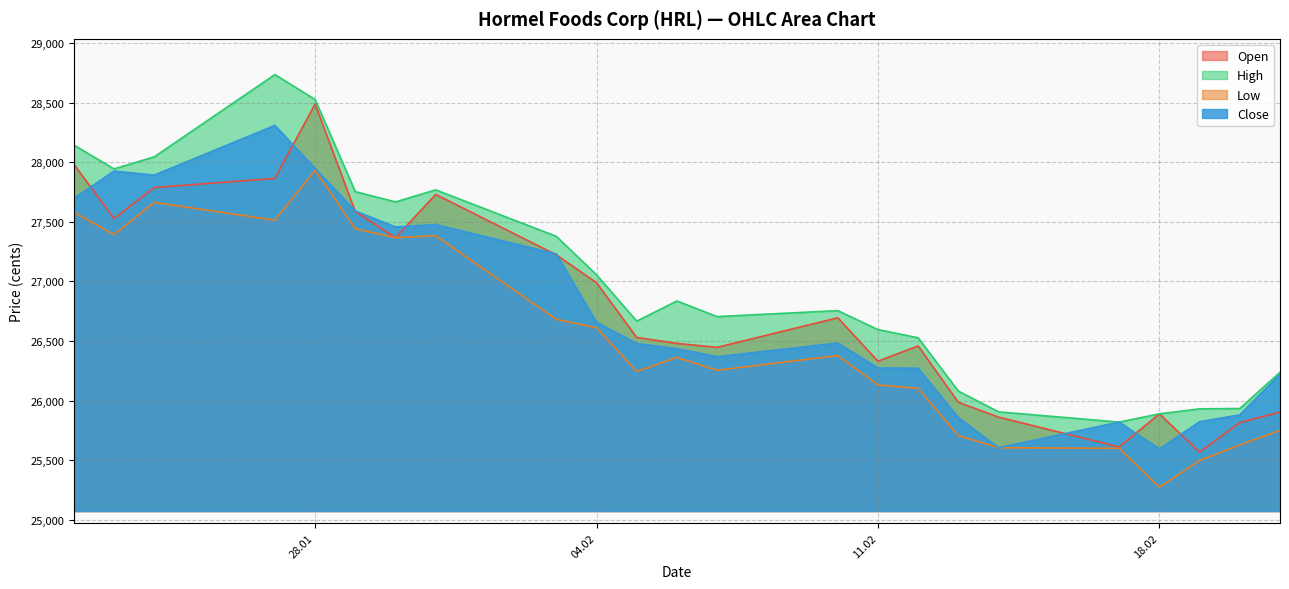

At which category is the sum across all series the highest?

28.01